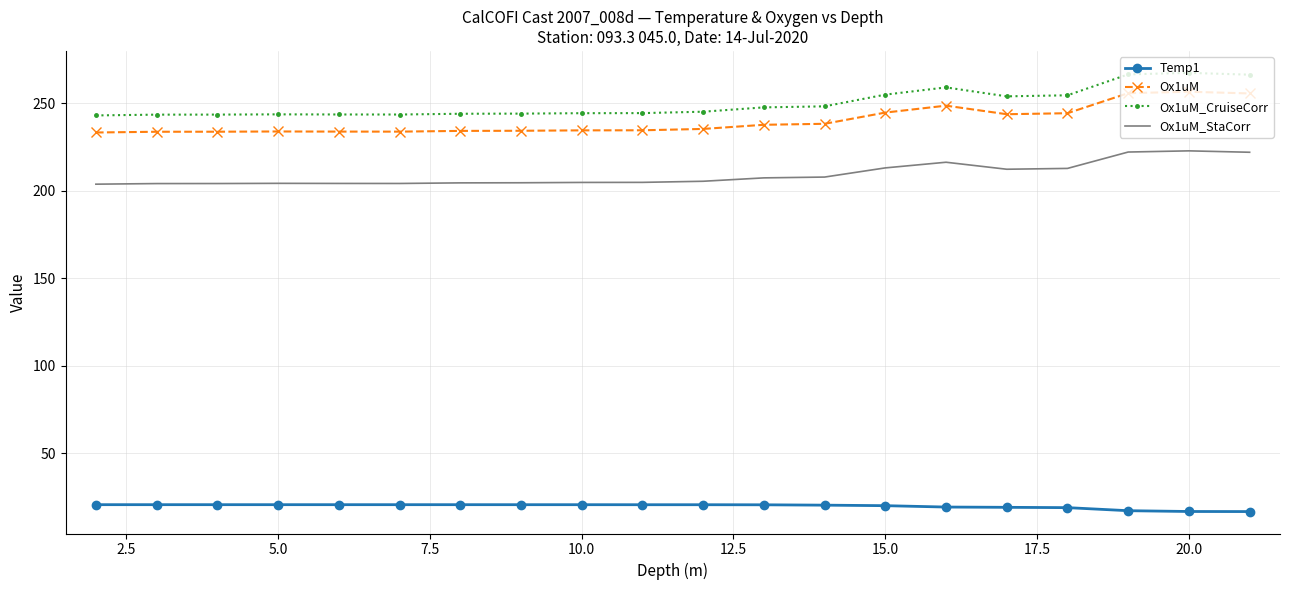

What is the highest value of the Ox1uM_CruiseCorr series?

267.4